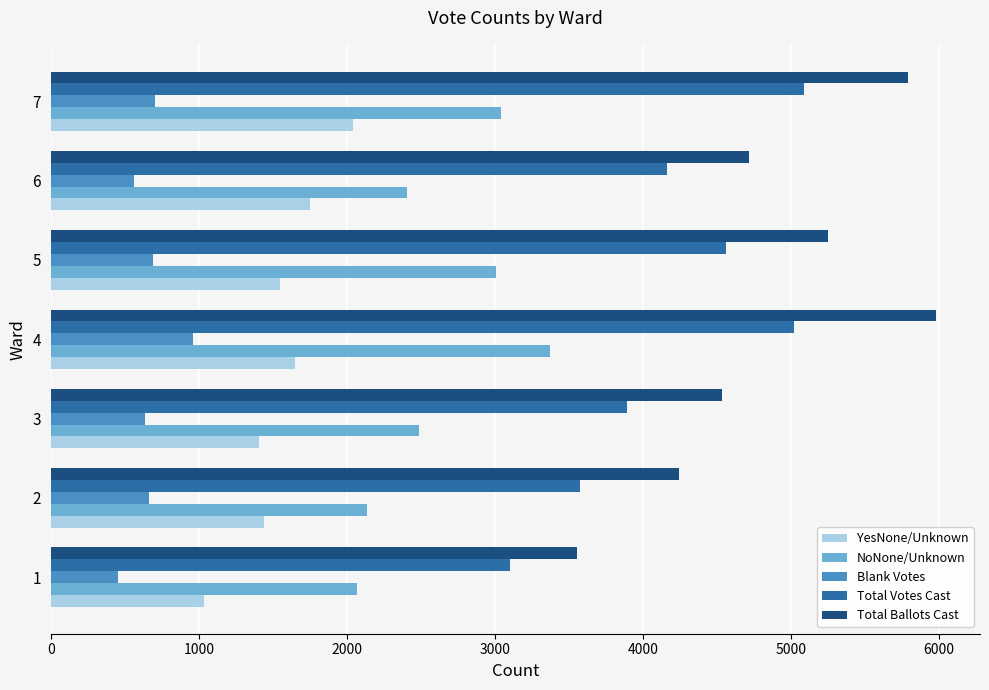

List the series in order of their peak value, highest first.

Total Ballots Cast, Total Votes Cast, NoNone/Unknown, YesNone/Unknown, Blank Votes